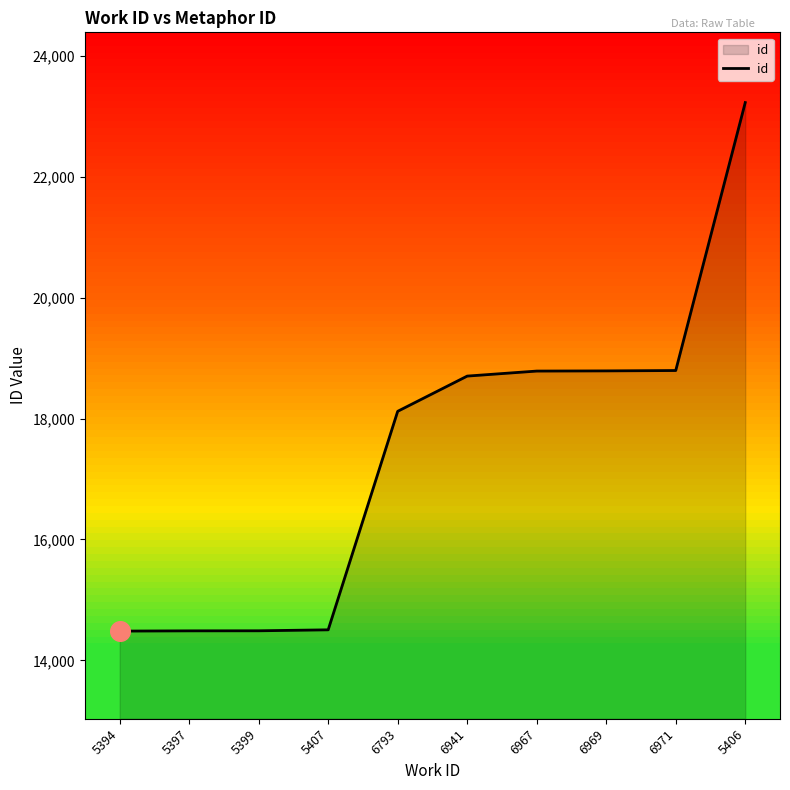

Approximately how many times larger is the value at 5394 compared to 6969?

0.8